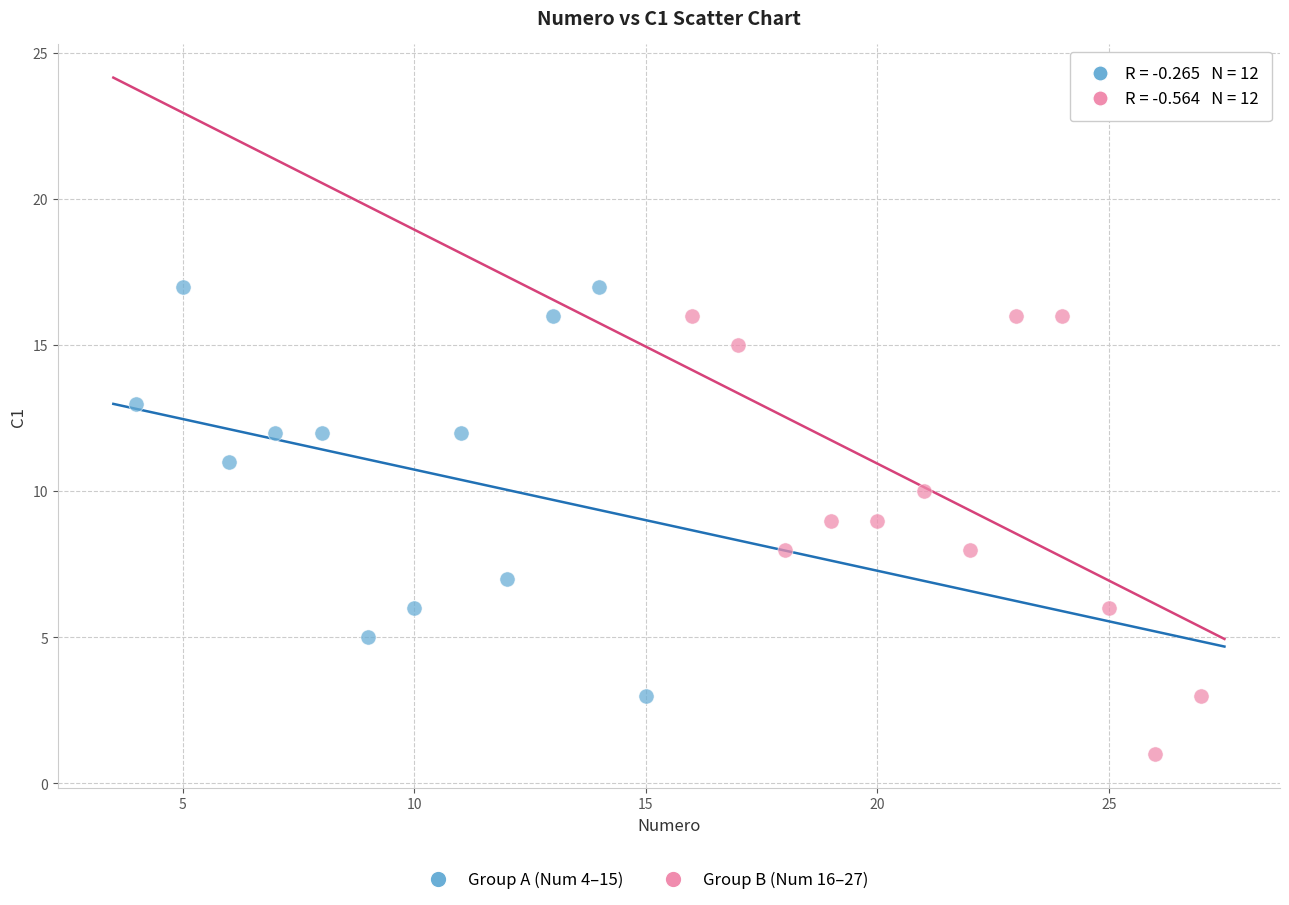

Which series contains the lowest Y value?

Group B (Num 16–27)